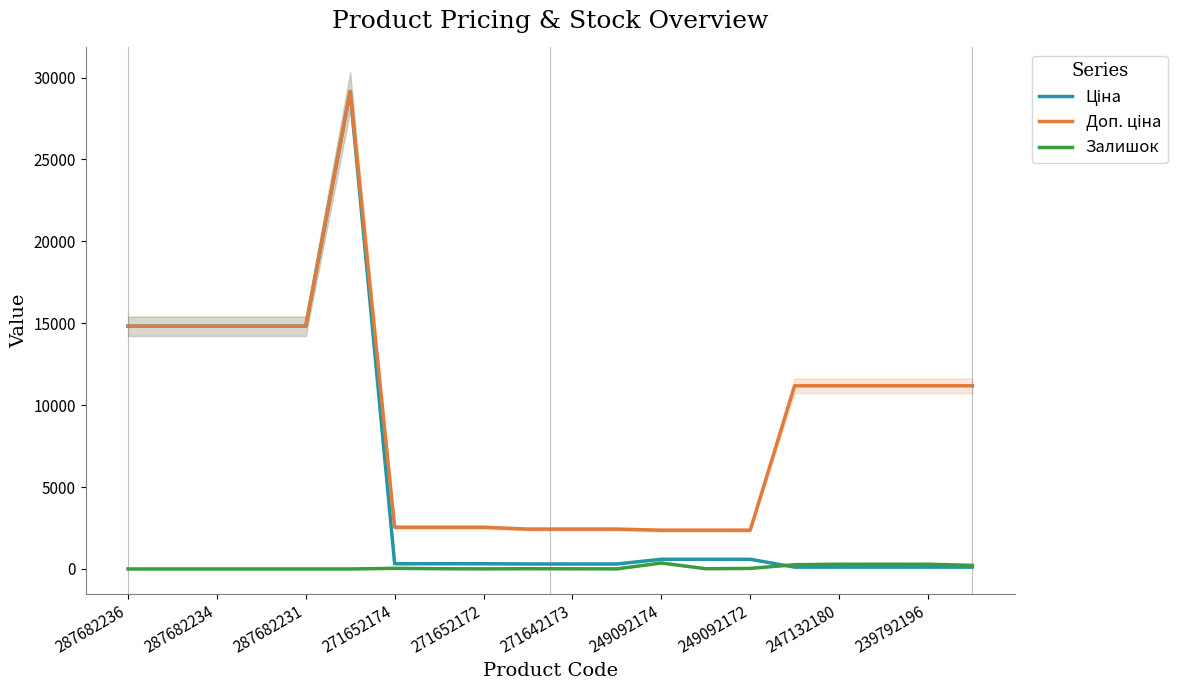

How many series are shown in this chart?

3